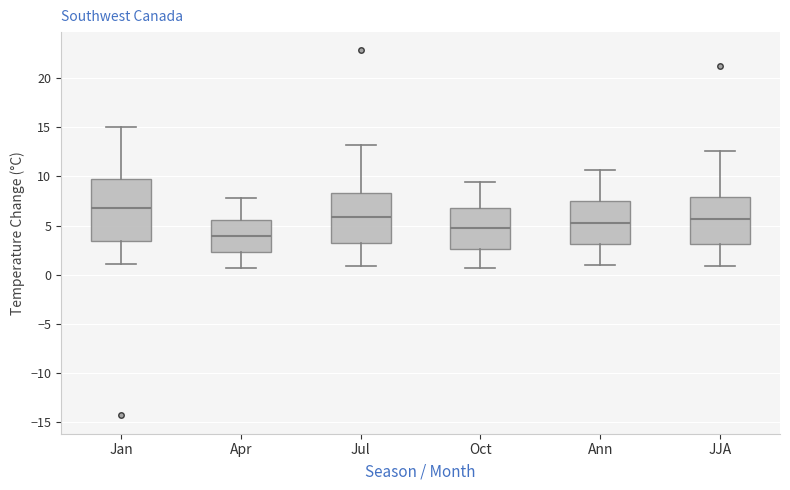

Which box has the highest median line?

Jan